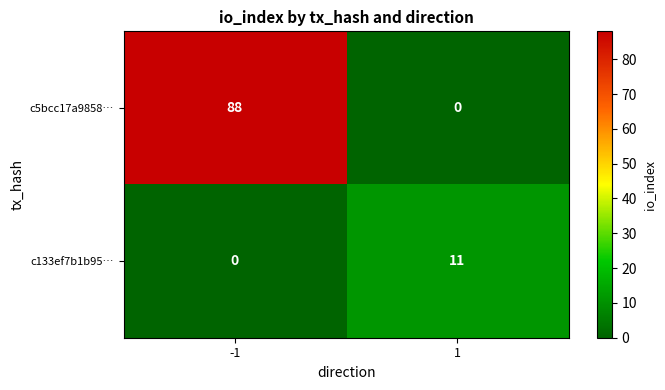

Between -1 and 1, which series saw the biggest shift?

c5bcc17a9858…